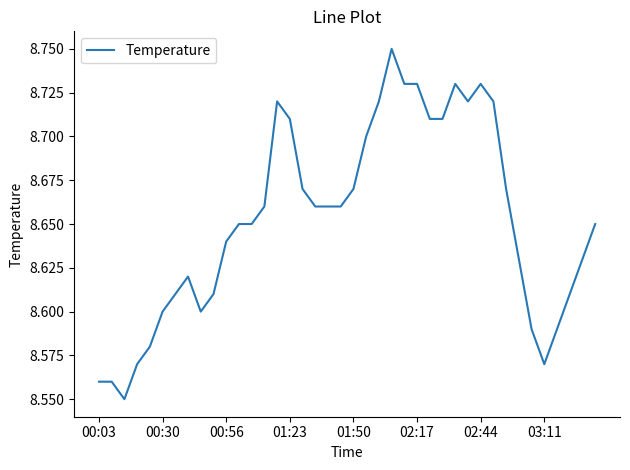

The value at 01:23 is 5.6. True or false?

False